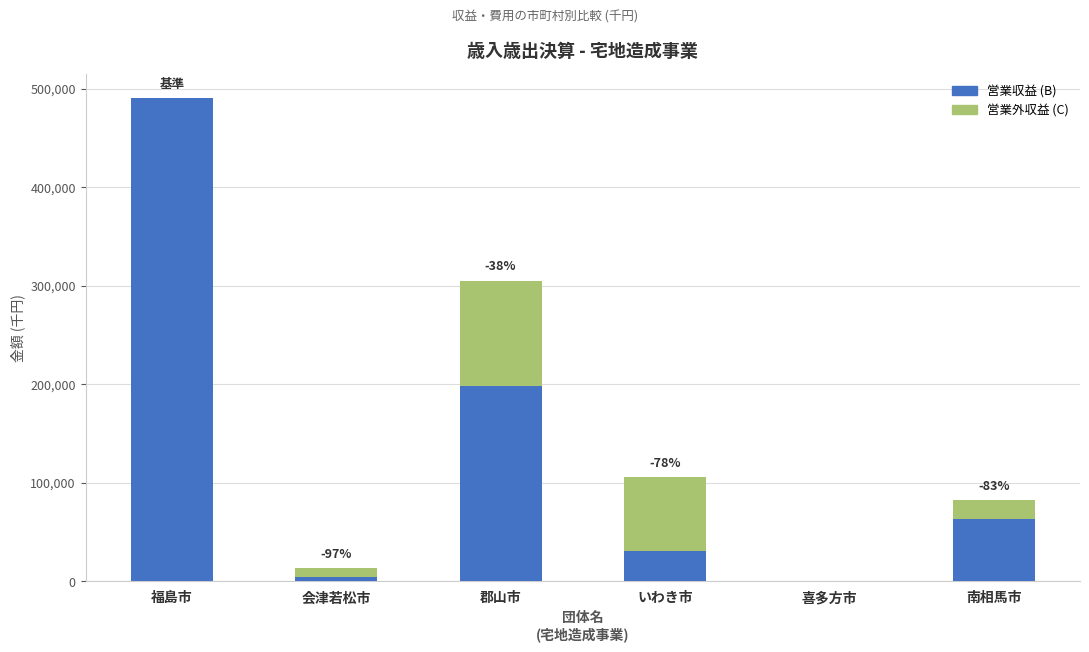

Reading right to left, list the values for the 営業収益 (B) series.

南相馬市=62953	喜多方市=0	いわき市=30365	郡山市=198533	会津若松市=3965	福島市=490387